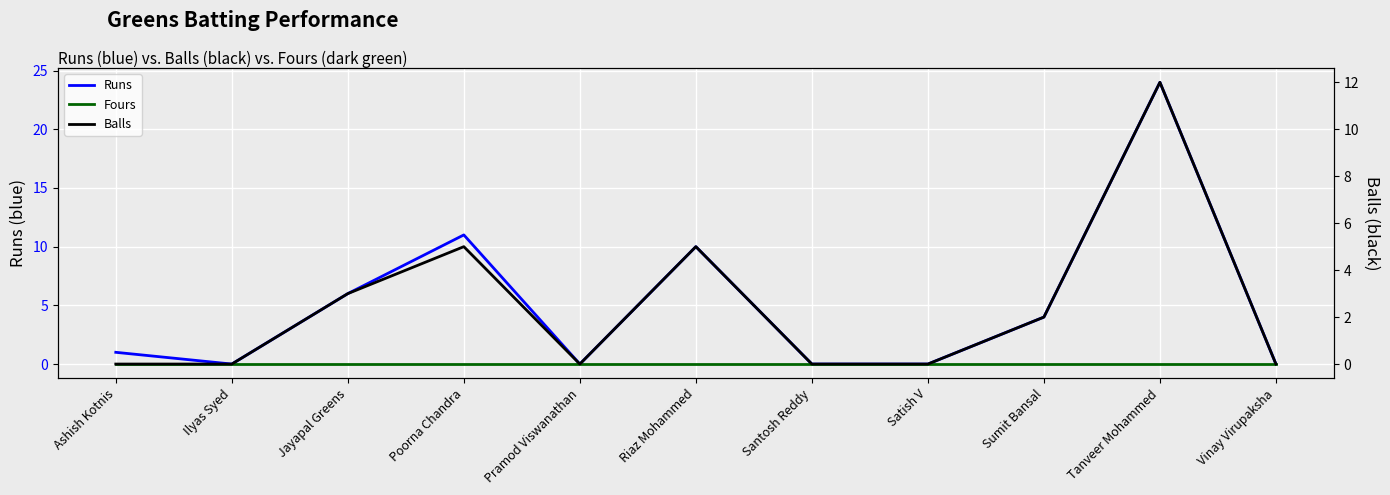

Does the chart display data point markers on the line(s)?

No